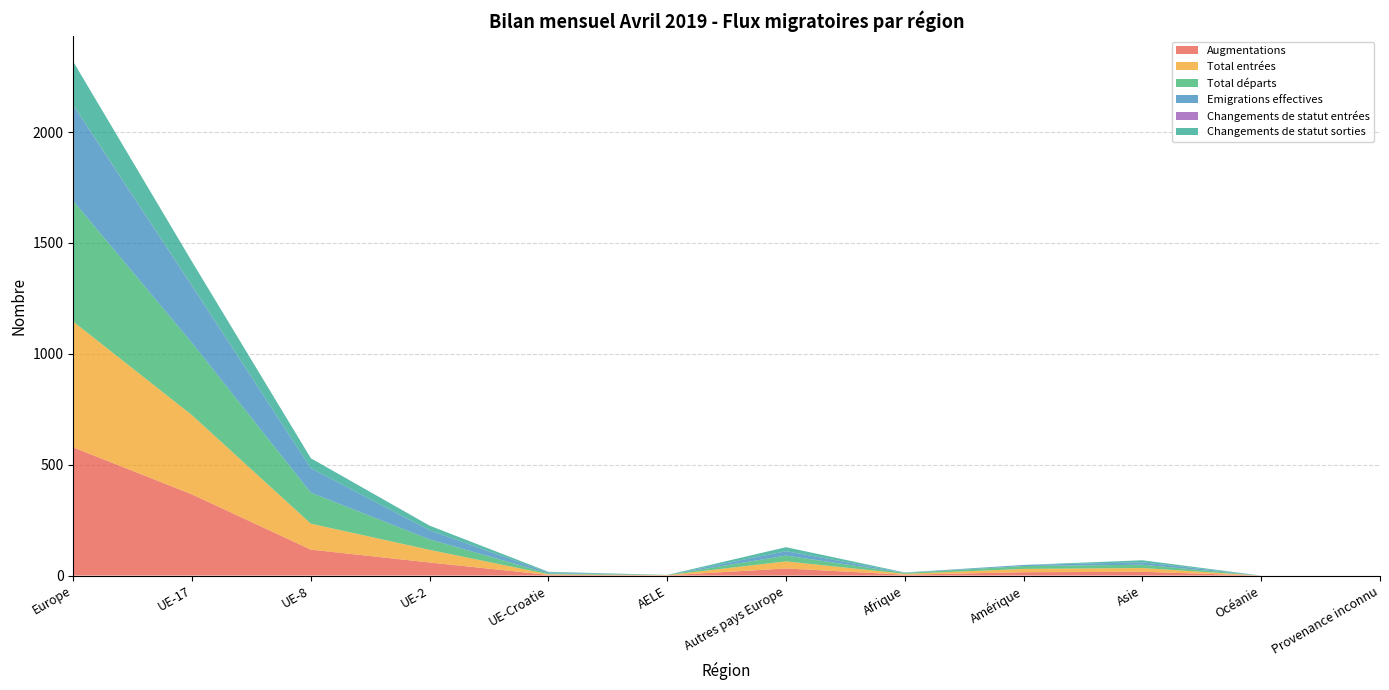

Reading left to right, transcribe all the data shown in this chart.

Augmentations: Europe=578	UE-17=366	UE-8=117	UE-2=59	UE-Croatie=3	AELE=1	Autres pays Europe=32	Afrique=4	Amérique=15	Asie=17	Océanie=0	Provenance inconnu=0
Total entrées: Europe=567	UE-17=357	UE-8=117	UE-2=57	UE-Croatie=3	AELE=1	Autres pays Europe=32	Afrique=4	Amérique=15	Asie=17	Océanie=0	Provenance inconnu=0
Total départs: Europe=544	UE-17=326	UE-8=140	UE-2=47	UE-Croatie=4	AELE=1	Autres pays Europe=26	Afrique=4	Amérique=13	Asie=15	Océanie=0	Provenance inconnu=0
Emigrations effectives: Europe=431	UE-17=256	UE-8=110	UE-2=41	UE-Croatie=4	AELE=0	Autres pays Europe=20	Afrique=1	Amérique=5	Asie=11	Océanie=0	Provenance inconnu=0
Changements de statut entrées: Europe=1	UE-17=1	UE-8=0	UE-2=0	UE-Croatie=0	AELE=0	Autres pays Europe=0	Afrique=0	Amérique=0	Asie=0	Océanie=0	Provenance inconnu=0
Changements de statut sorties: Europe=196	UE-17=109	UE-8=45	UE-2=21	UE-Croatie=3	AELE=0	Autres pays Europe=18	Afrique=1	Amérique=0	Asie=9	Océanie=0	Provenance inconnu=0